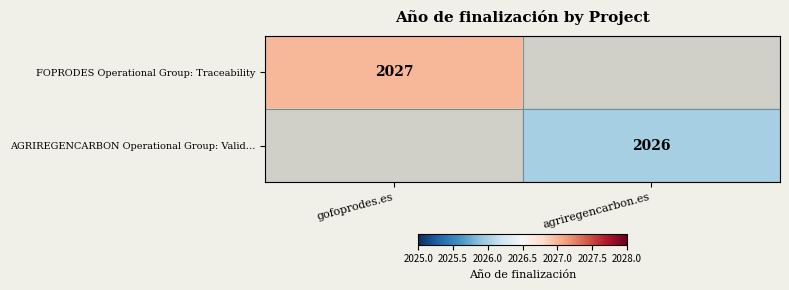

What is the maximum value shown in the chart?

2027